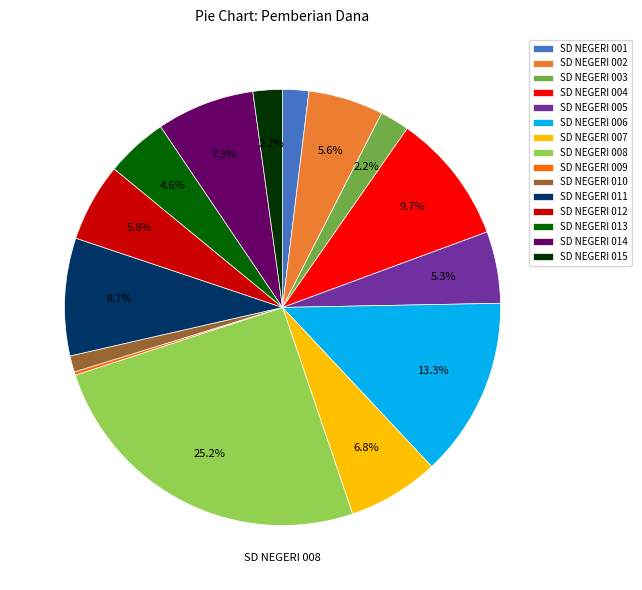

To the nearest percent, what is the average slice percentage?

7%